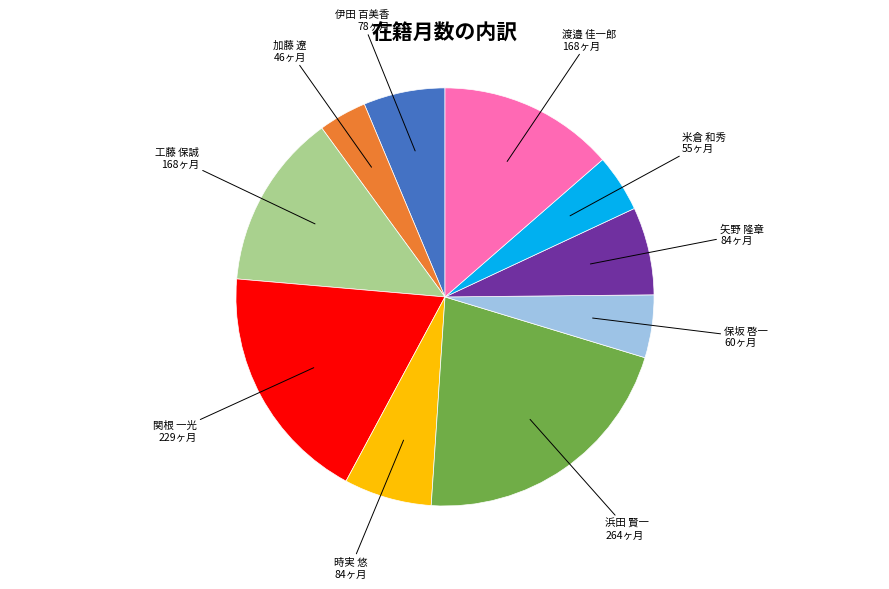

What is the largest slice in the pie chart?

浜田 賢一